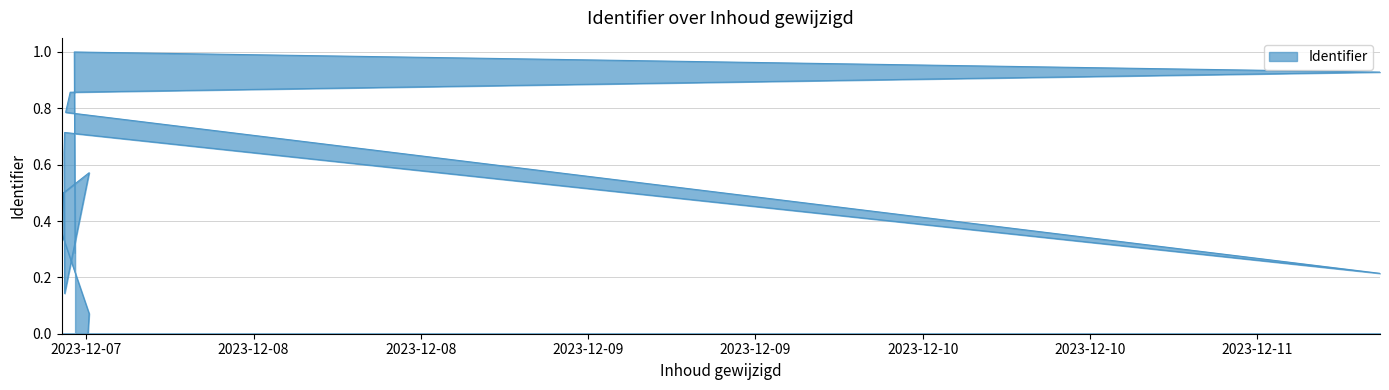

Reading left to right, transcribe all the data shown in this chart.

2023-12-07 12:07:01=0.0	2023-12-07 12:11:53=0.1	2023-12-07 10:13:45=0.4	2023-12-07 10:15:47=0.4	2023-12-07 10:21:27=0.5	2023-12-07 12:11:53=0.6	2023-12-07 10:26:35=0.1	2023-12-07 10:24:09=0.6	2023-12-07 10:26:35=0.7	2023-12-11 08:48:17=0.2	2023-12-07 10:30:51=0.8	2023-12-07 10:50:27=0.9	2023-12-11 08:48:17=0.9	2023-12-07 11:08:07=1.0	2023-12-07 11:11:35=0.3